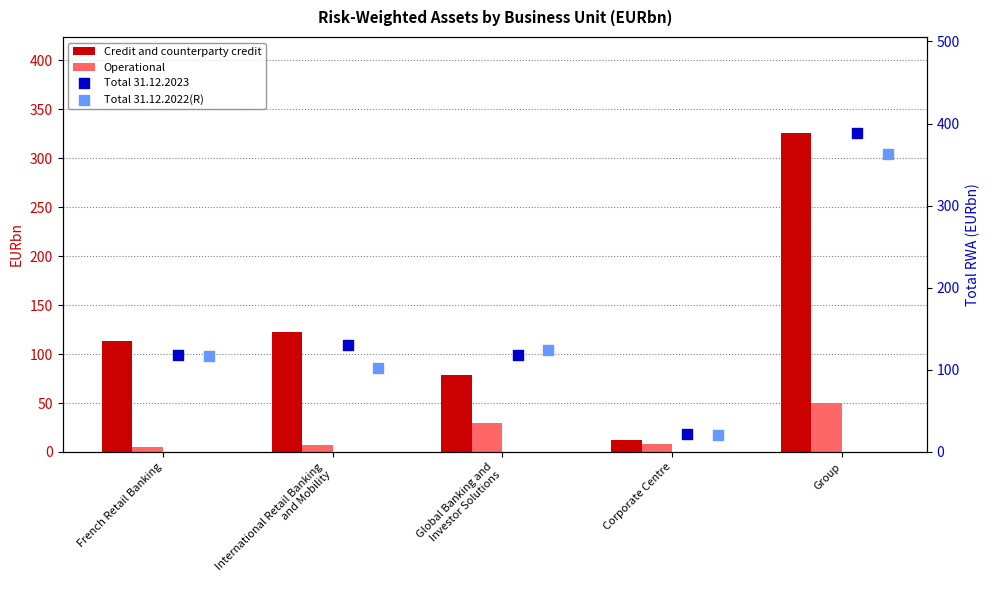

At how many categories does at least one series exceed 124?

2